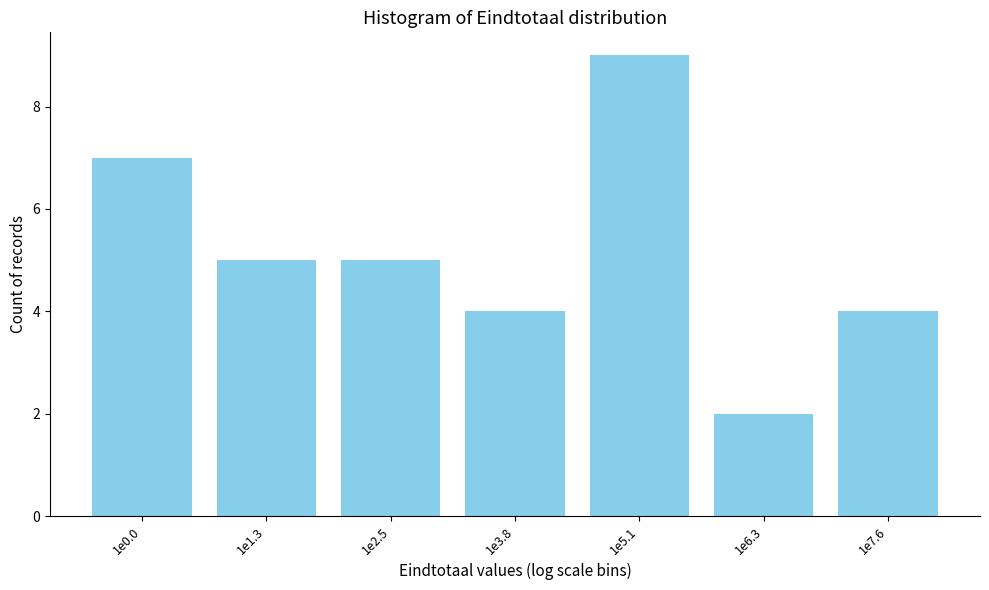

Reading left to right, extract all data points from this chart.

1e0.0=7	1e1.3=5	1e2.5=5	1e3.8=4	1e5.1=9	1e6.3=2	1e7.6=4